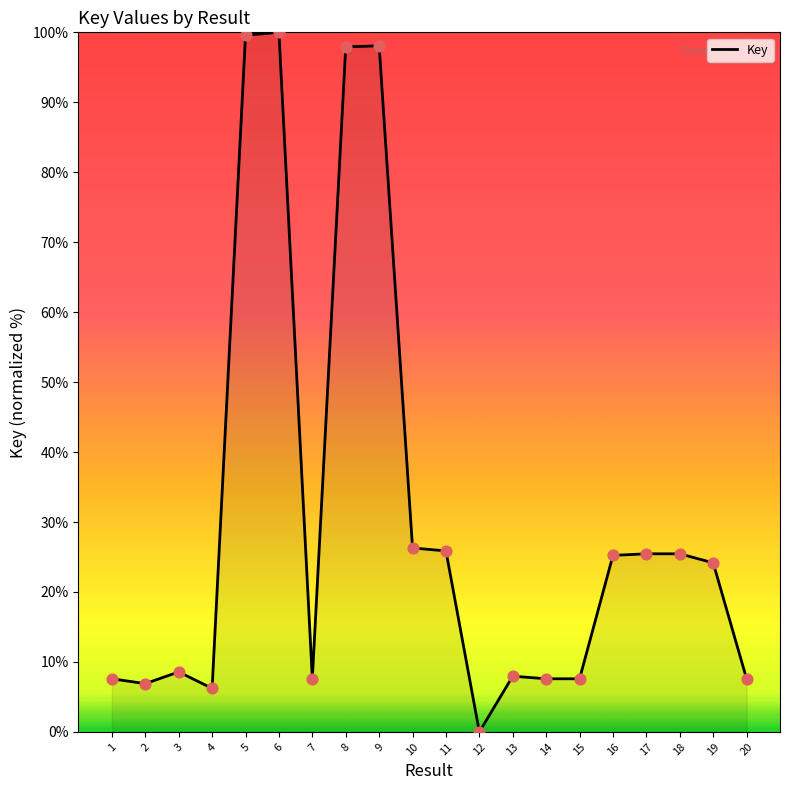

Between 6 and 11, which is larger?

6